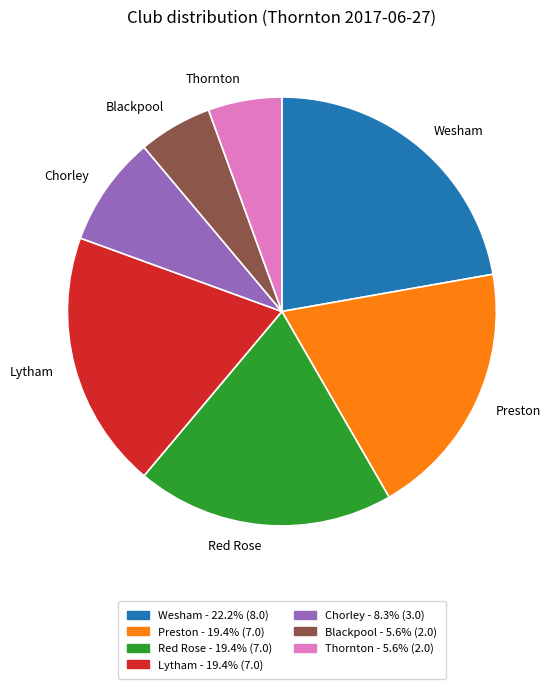

Combined, do Chorley and Blackpool account for over 50%?

No